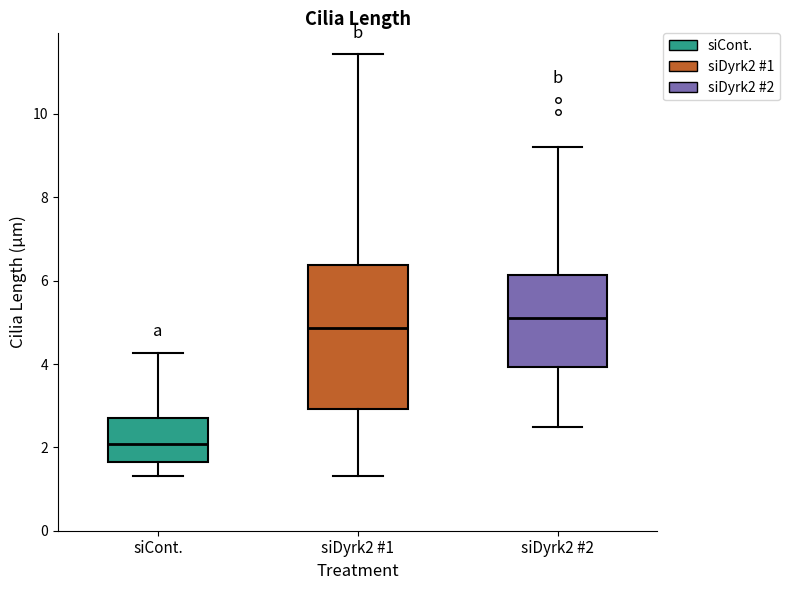

Which box's median line is the highest?

siDyrk2 #2